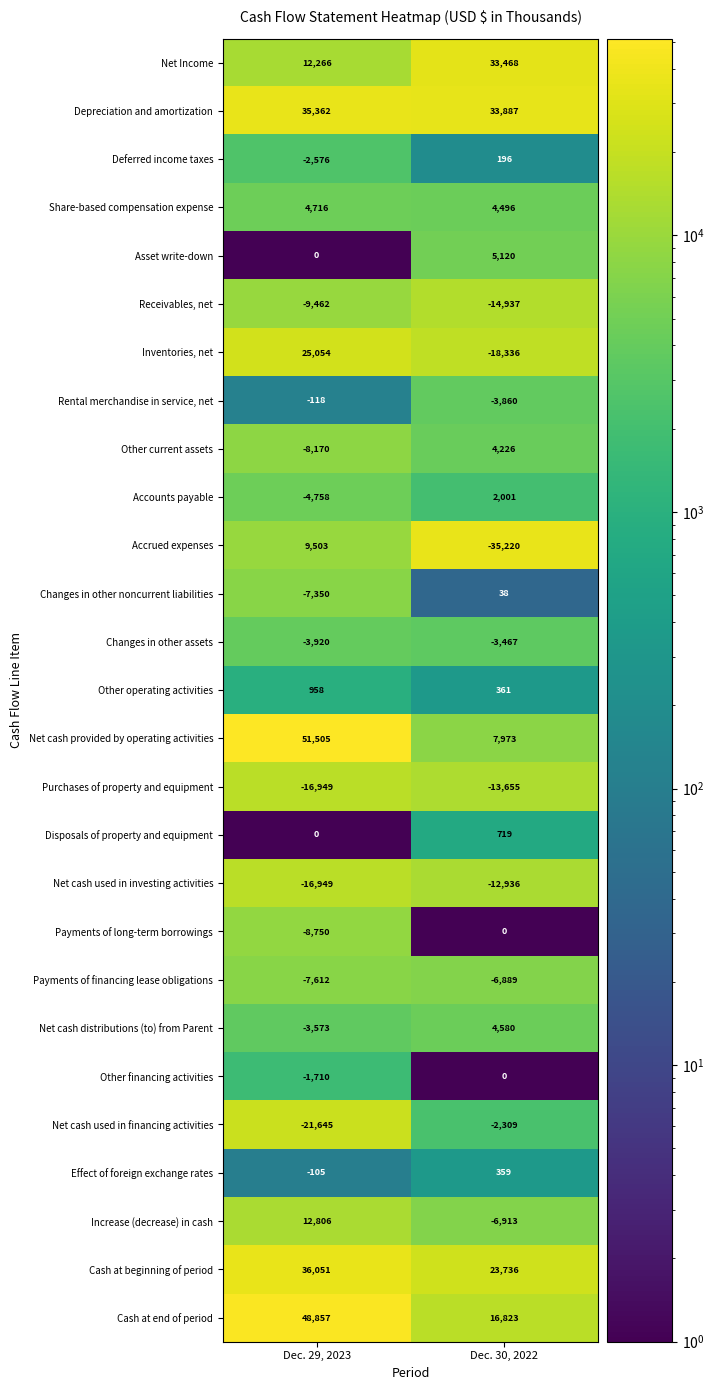

True or false: Net cash used in financing activities has a value of -21645 at Dec. 29, 2023.

True